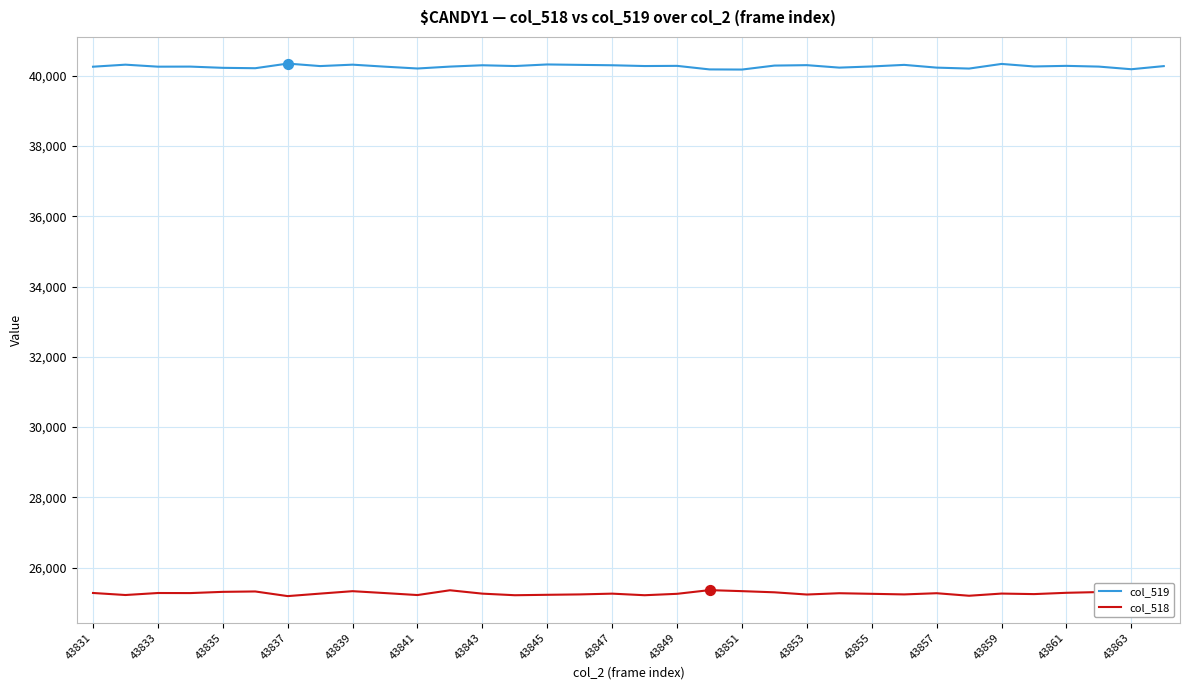

Which series has the largest total across all categories?

col_519